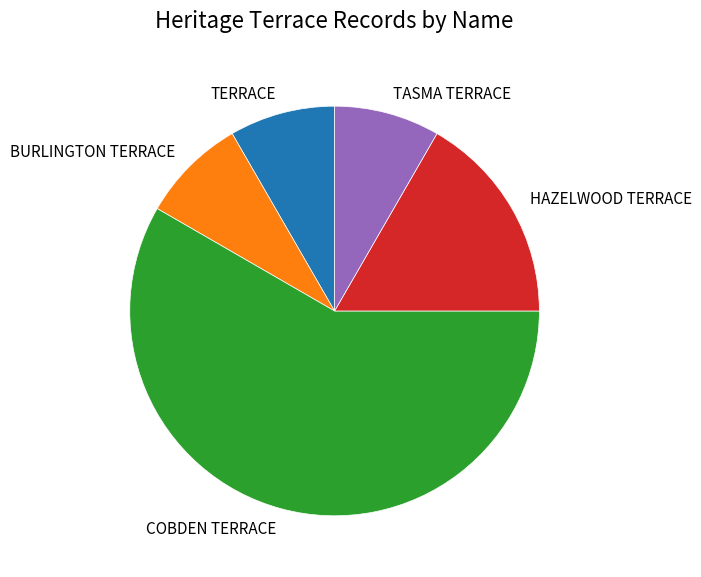

What is the ratio of the value at COBDEN TERRACE to the value at TERRACE?

7.0